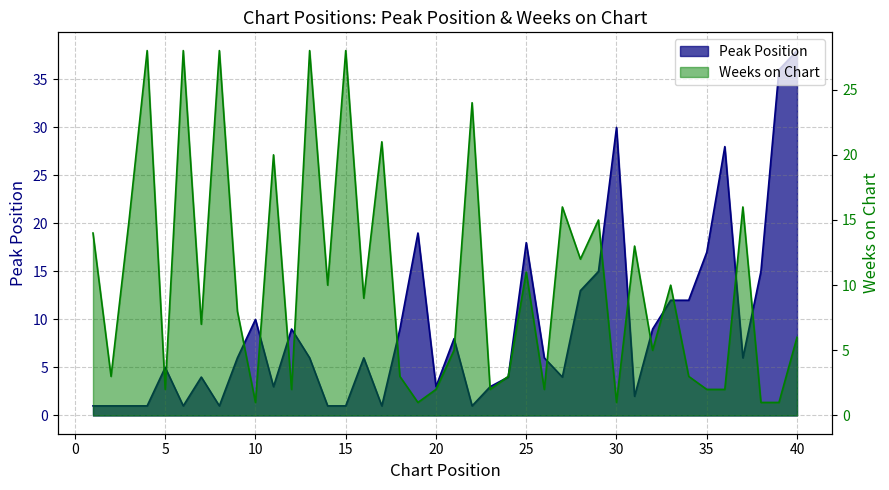

How many interior local valleys does the Peak Position series have?

9